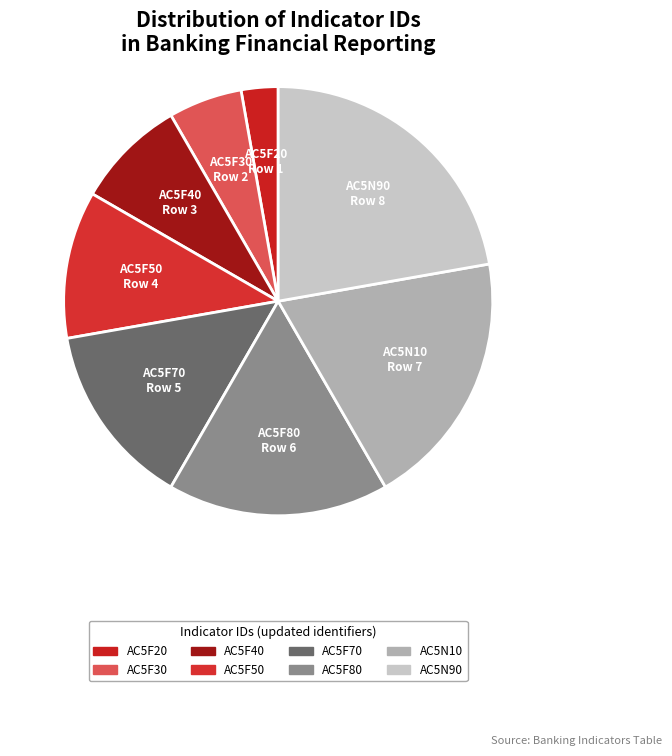

Does any single category account for the majority?

No